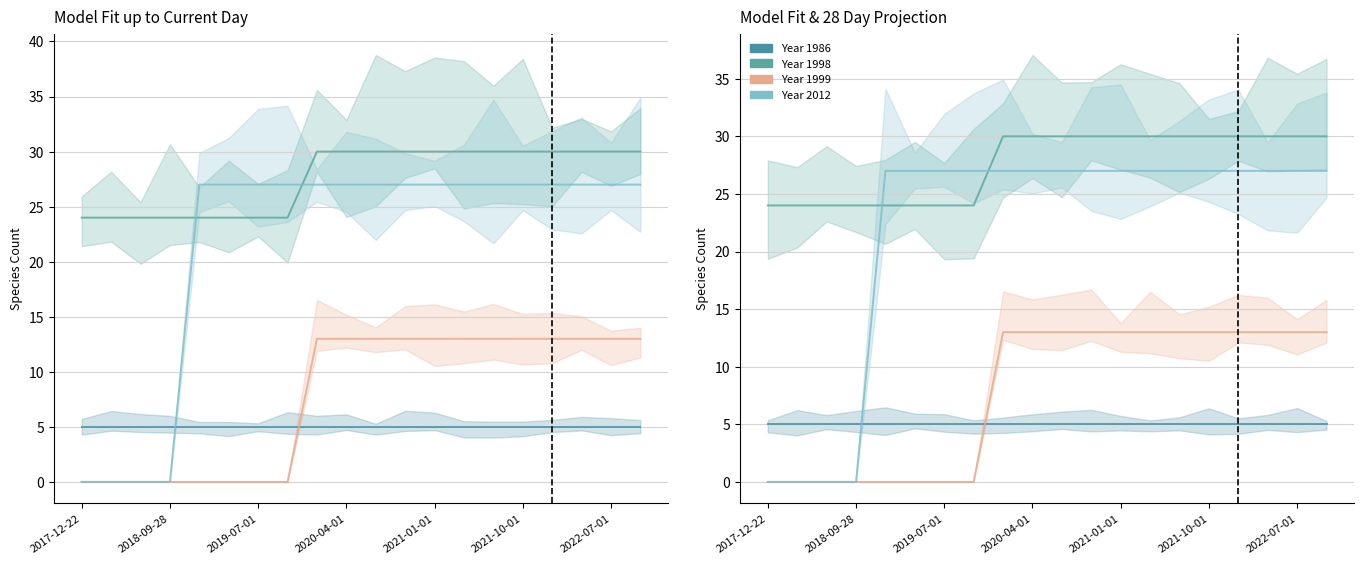

What is the difference between the second highest and minimum values in the 1999 series?

13